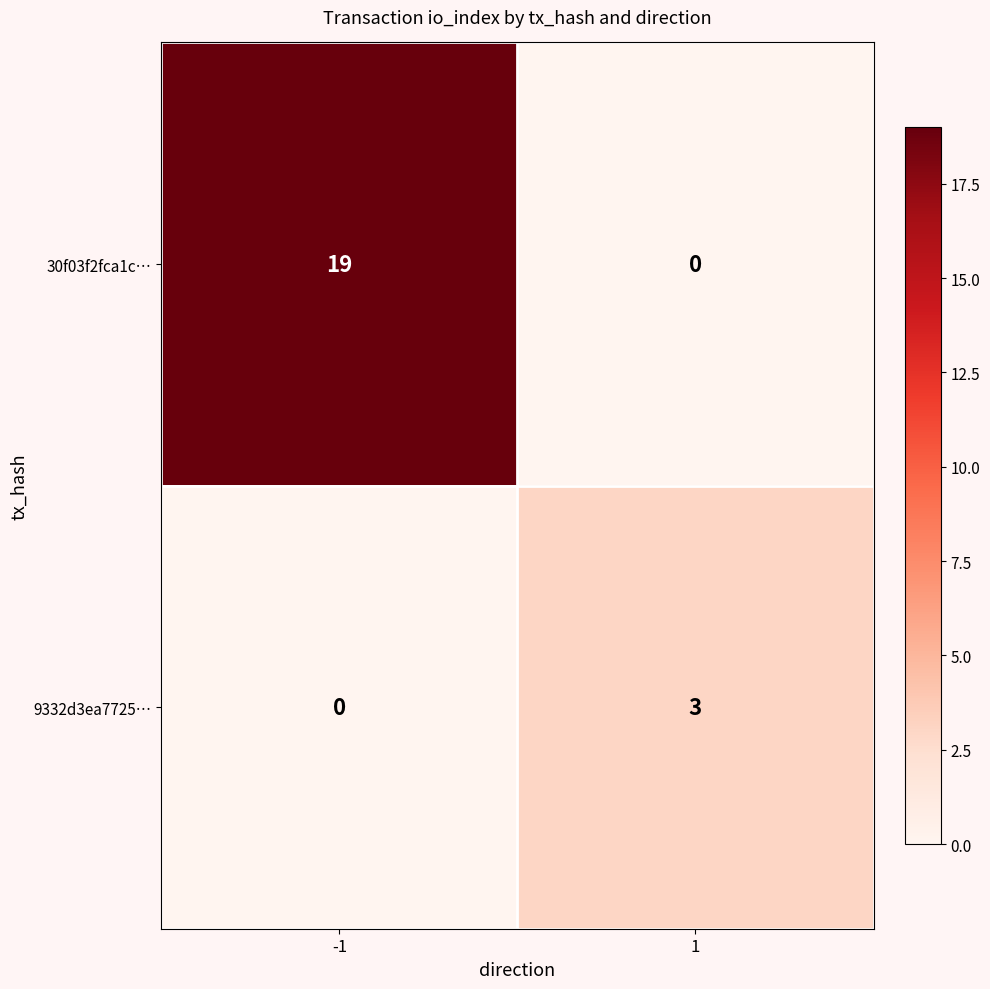

Rank the categories by 9332d3ea7725… value from highest to lowest.

1, -1